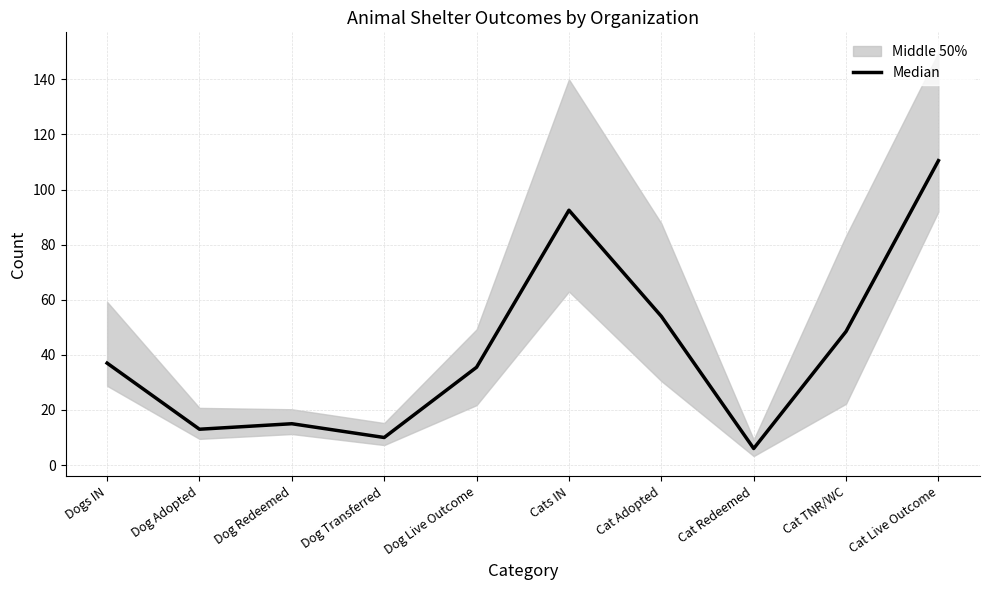

Where is the first local maximum?

Dog Redeemed